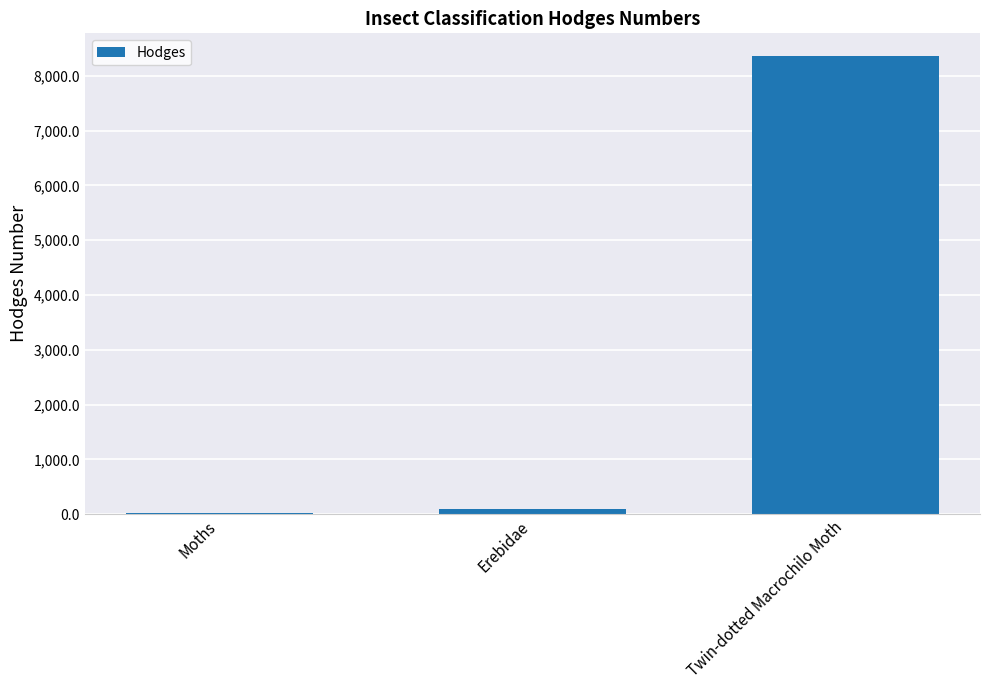

Is it true that the value at Erebidae is 93.2?

True